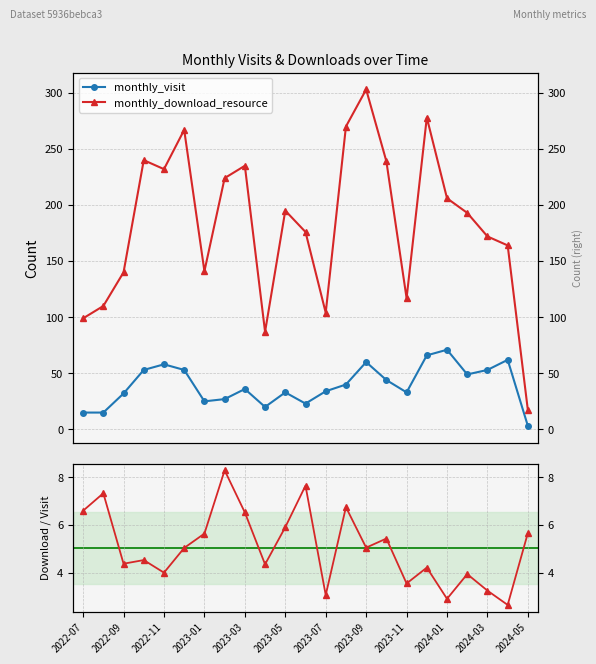

Which series has the largest range (max minus min)?

monthly_download_resource